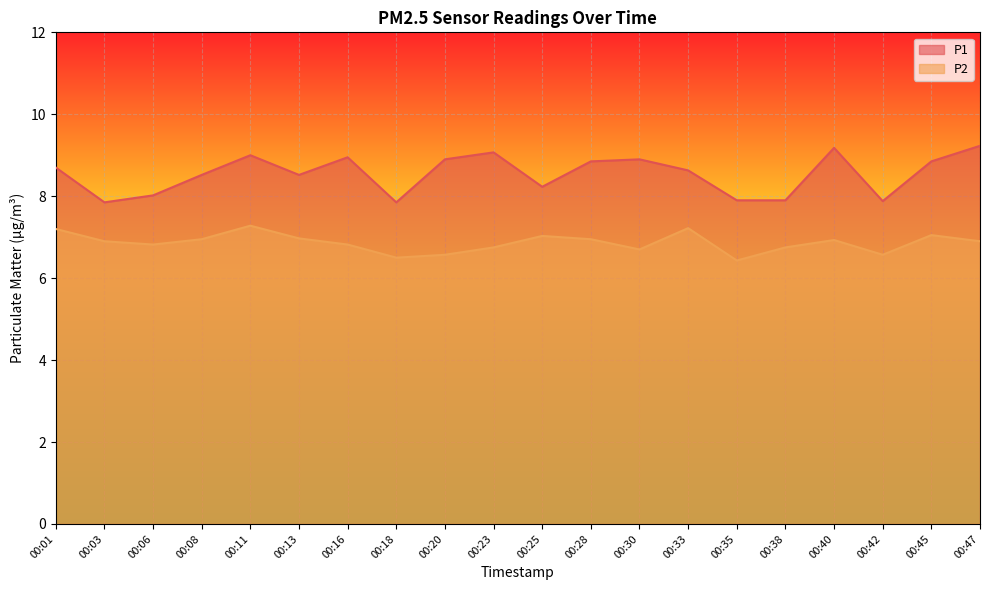

What is the value of the P1 point at the 14th from the left?

8.6